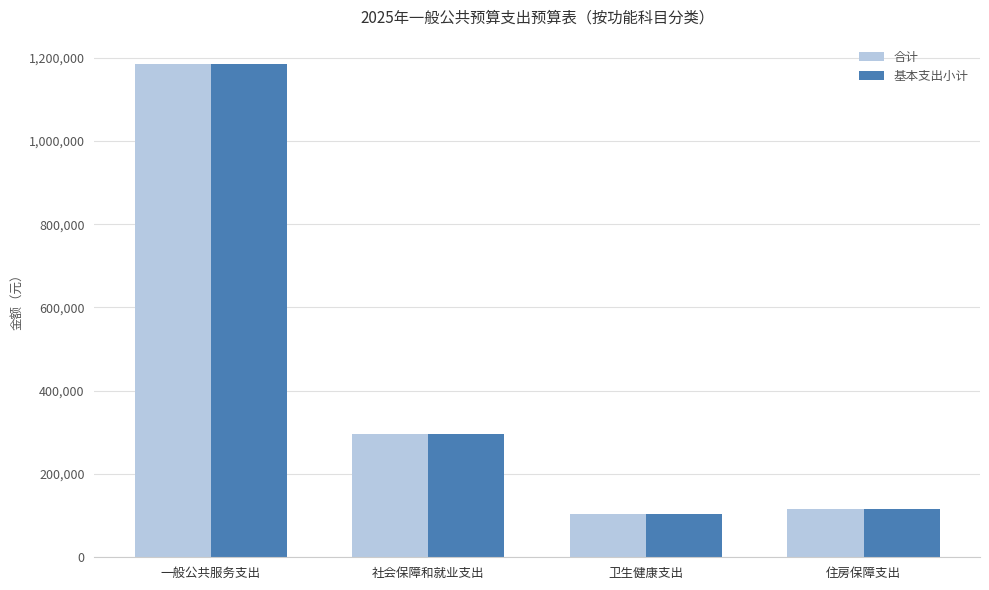

The value of 合计 at 住房保障支出 is 36992.9. True or false?

False